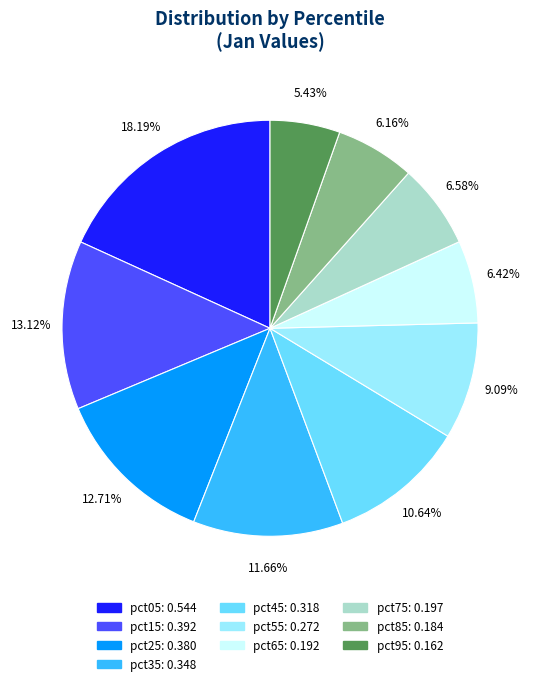

Is pct75 the majority of the pie?

No